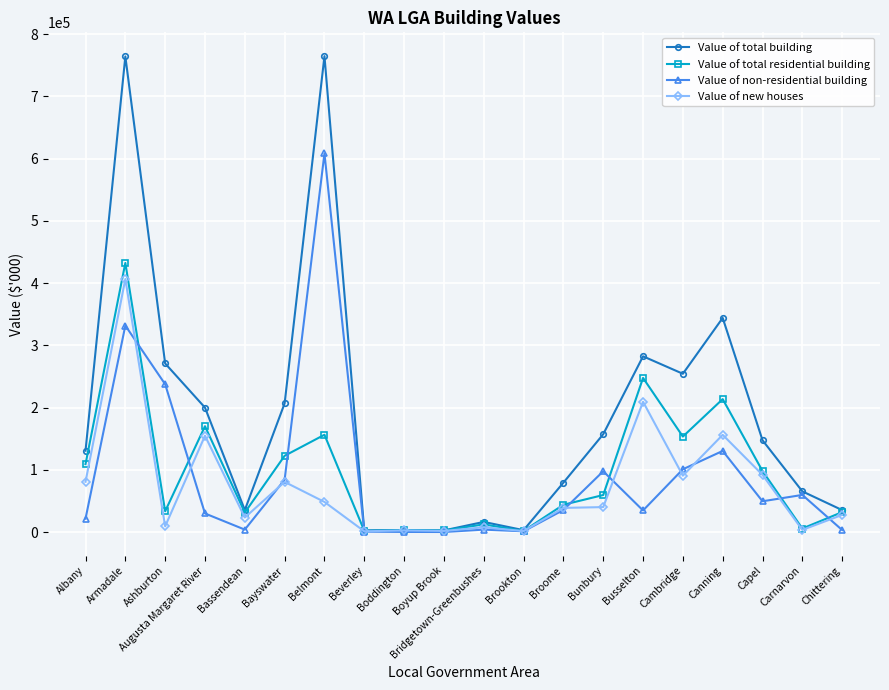

The Value of total residential building series shows 153398 at Cambridge. True or false?

True